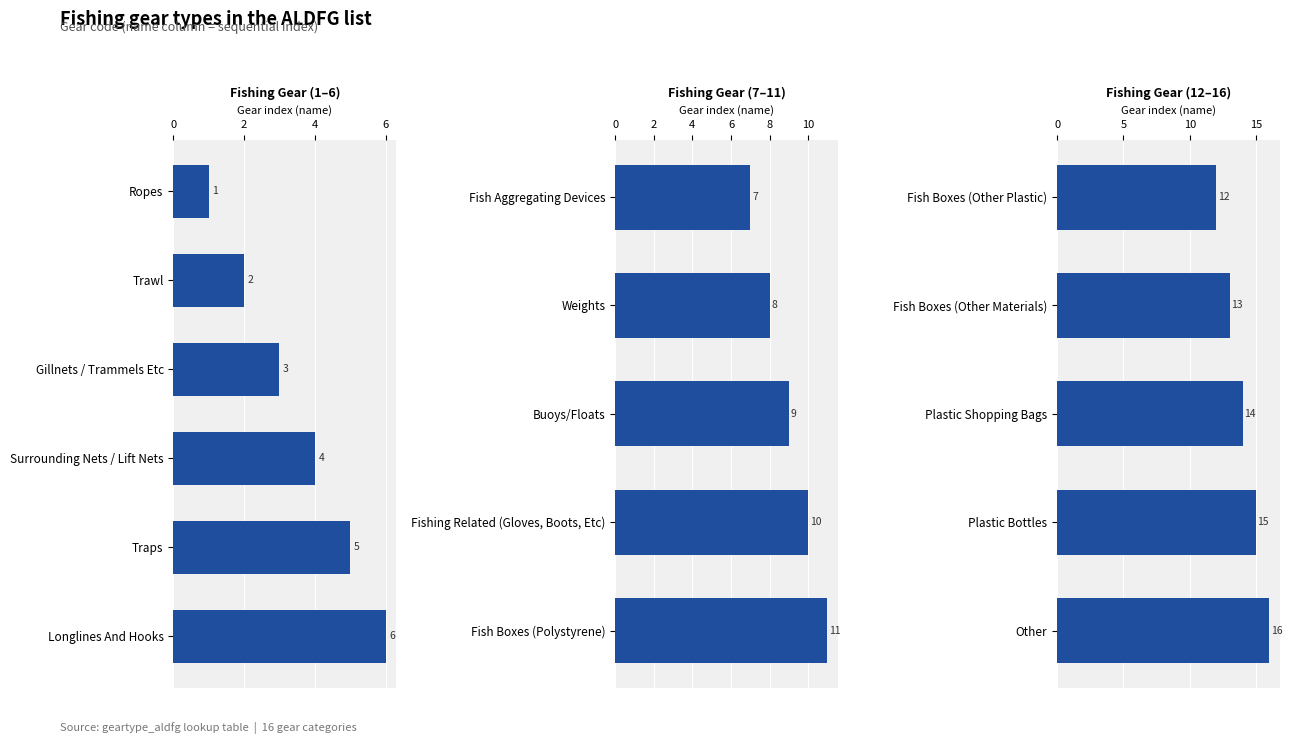

How many bars are there in total?

16